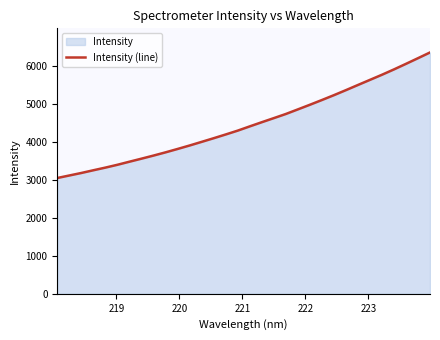

What is the greatest value displayed?

6349.0